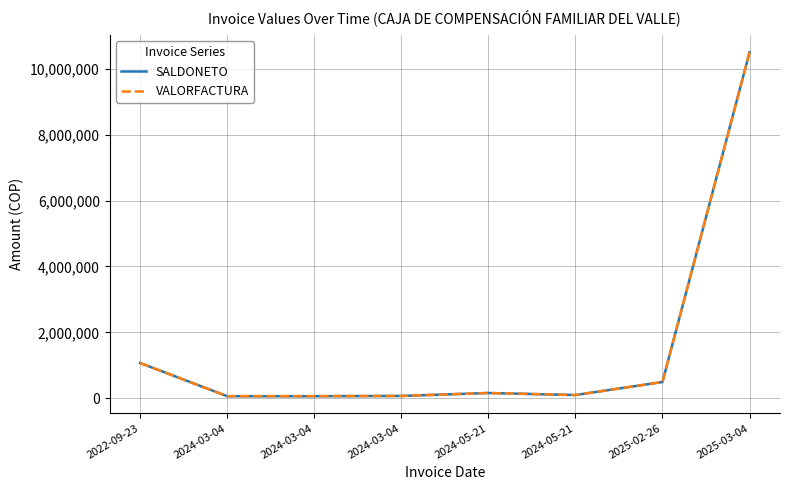

True or false: SALDONETO and VALORFACTURA cross at least once.

False